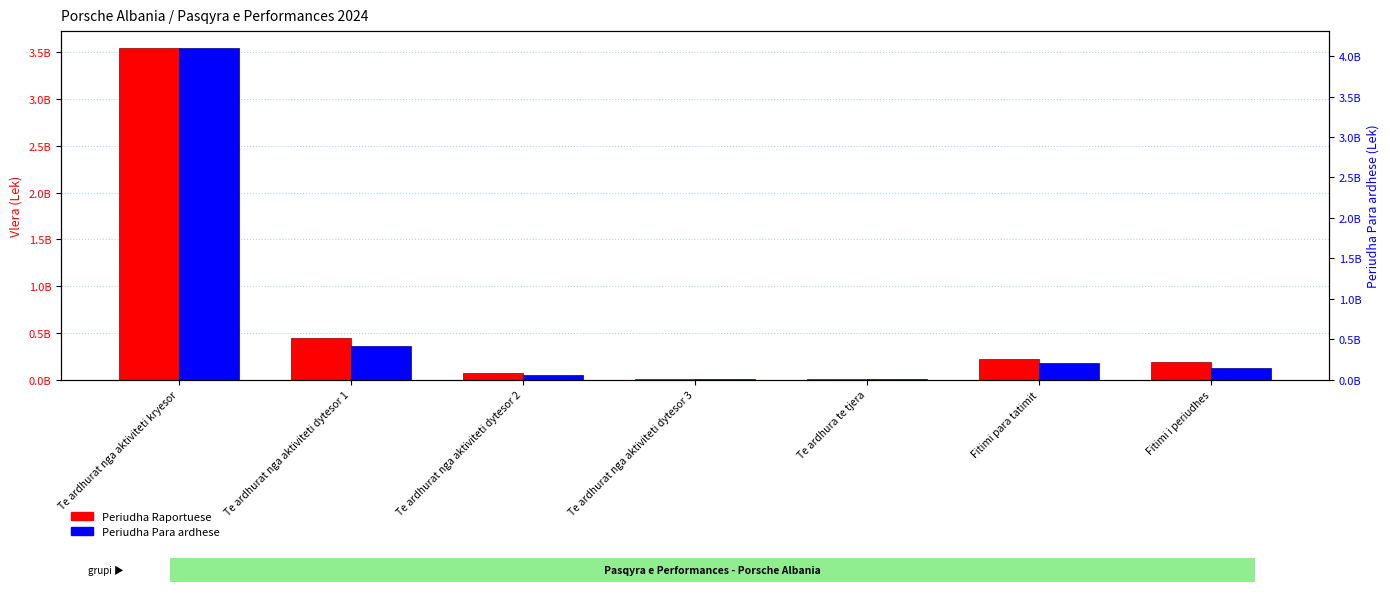

Are the bars horizontal?

No